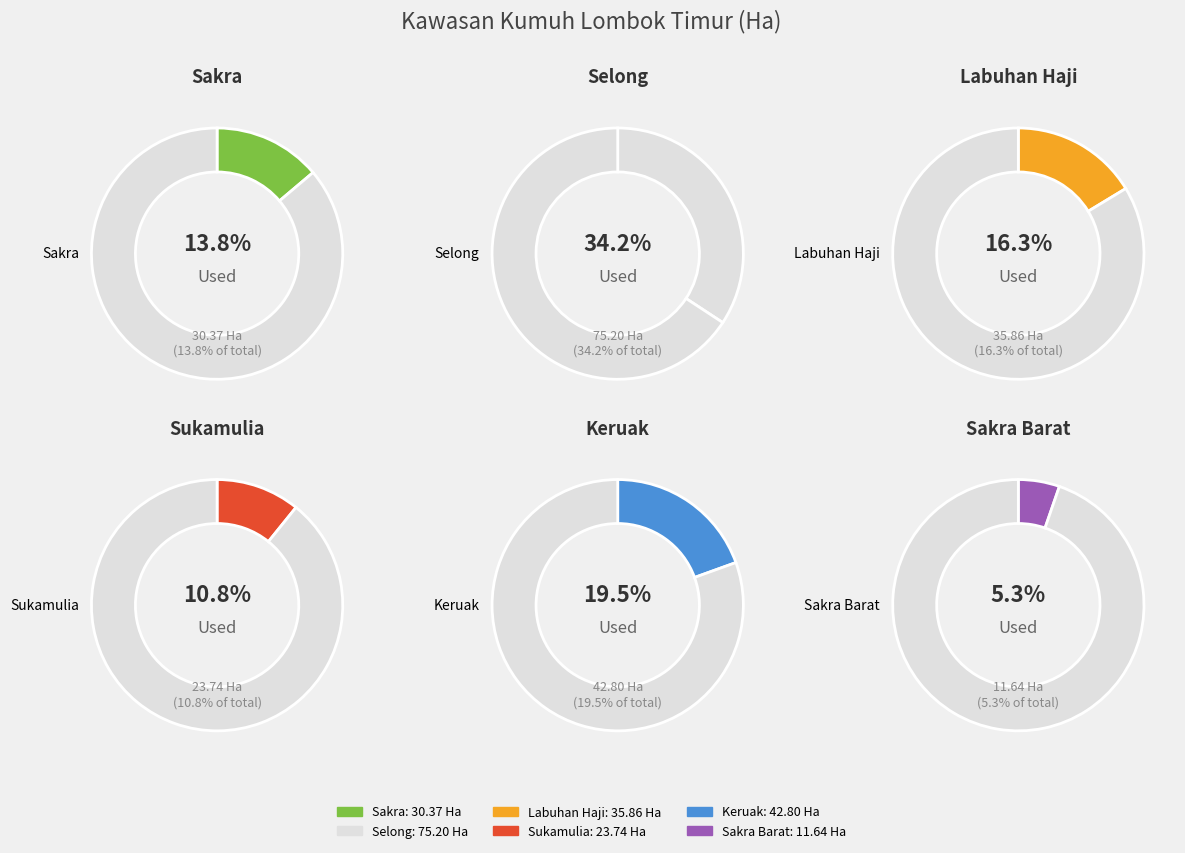

What is the smallest slice in the pie chart?

Sakra Barat